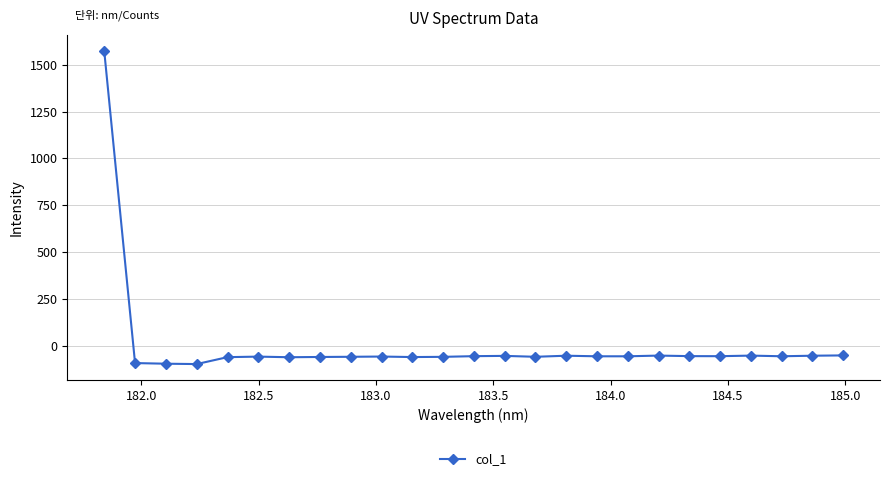

True or false: the data has more than 1 interior local peaks.

True